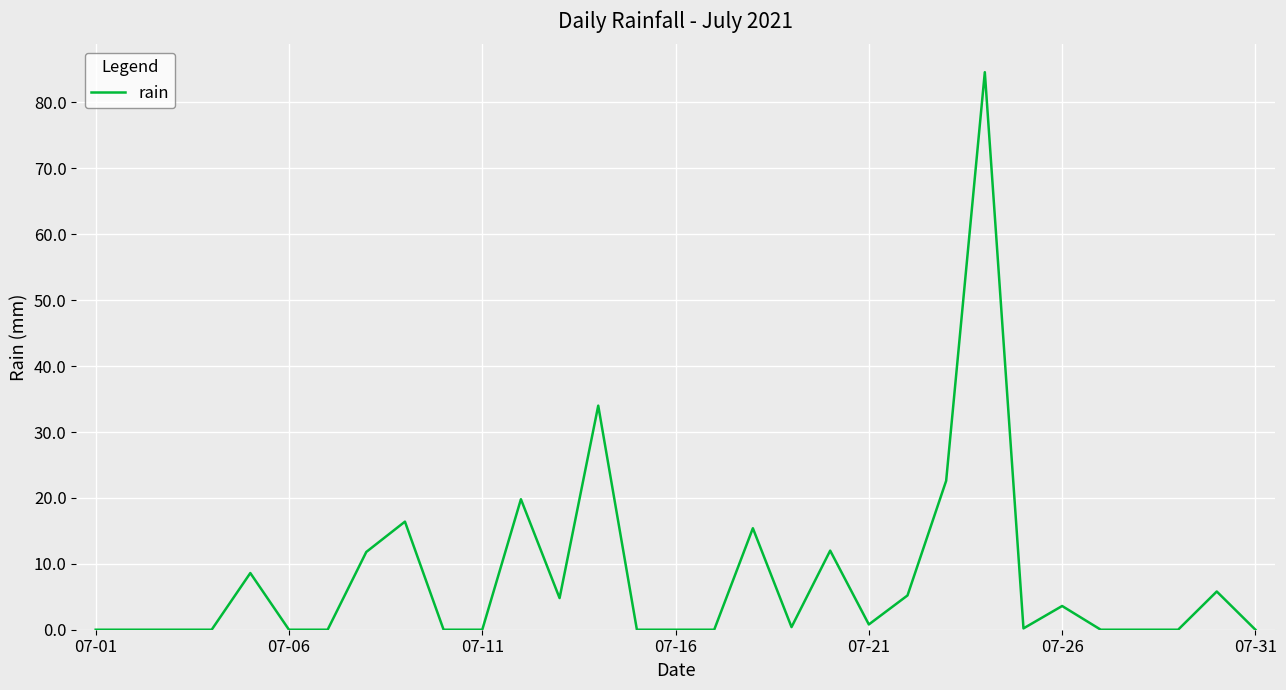

What is the sum of all values?

246.0